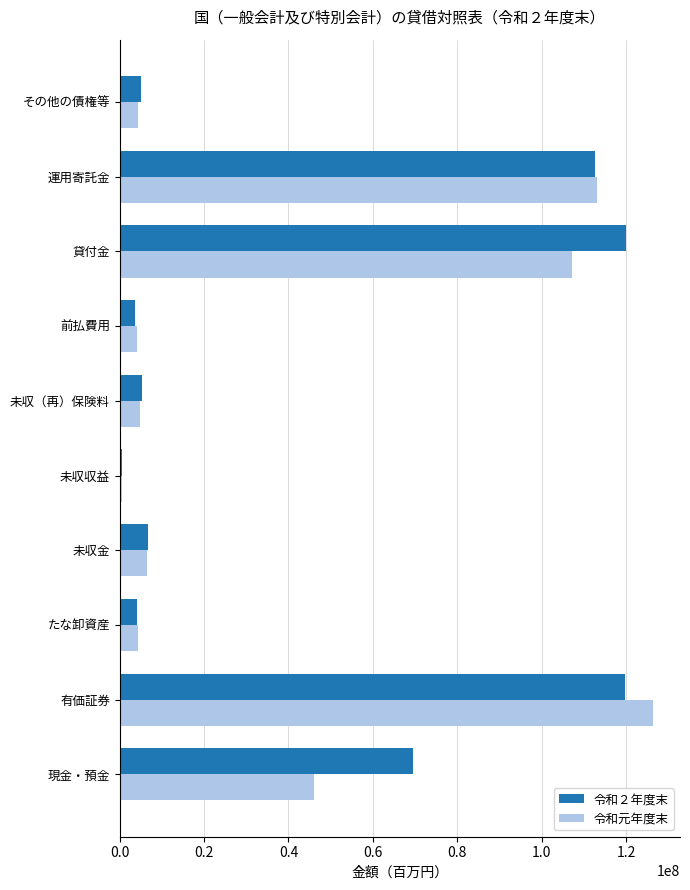

List the series in order of their peak value, highest first.

令和元年度末, 令和２年度末